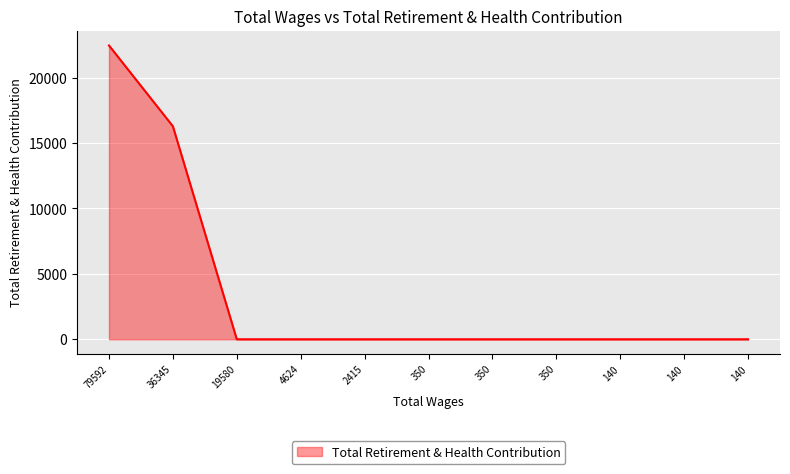

Reading right to left, extract all data points from this chart.

140.0=0	140.0=0	140.0=0	350.0=0	350.0=0	350.0=0	2415.0=0	4624.0=0	19580.0=0	36345.0=16284	79592.0=22461